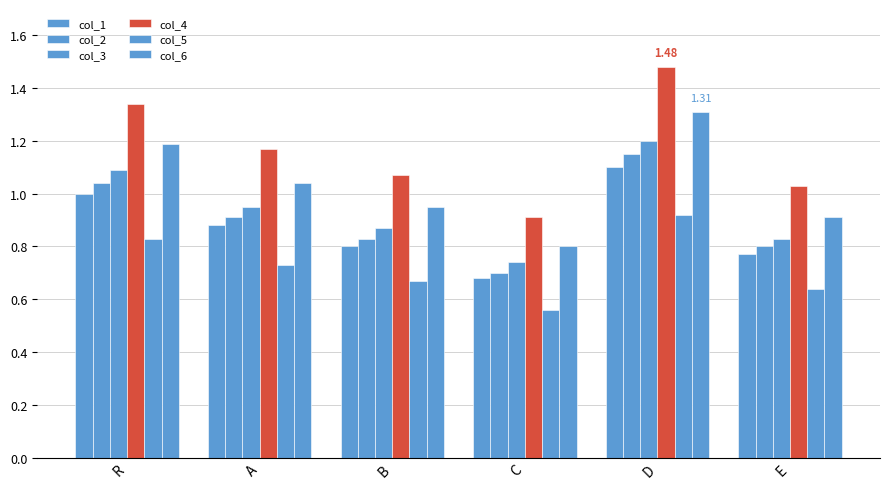

What is the average value of the col_1 series?

0.9